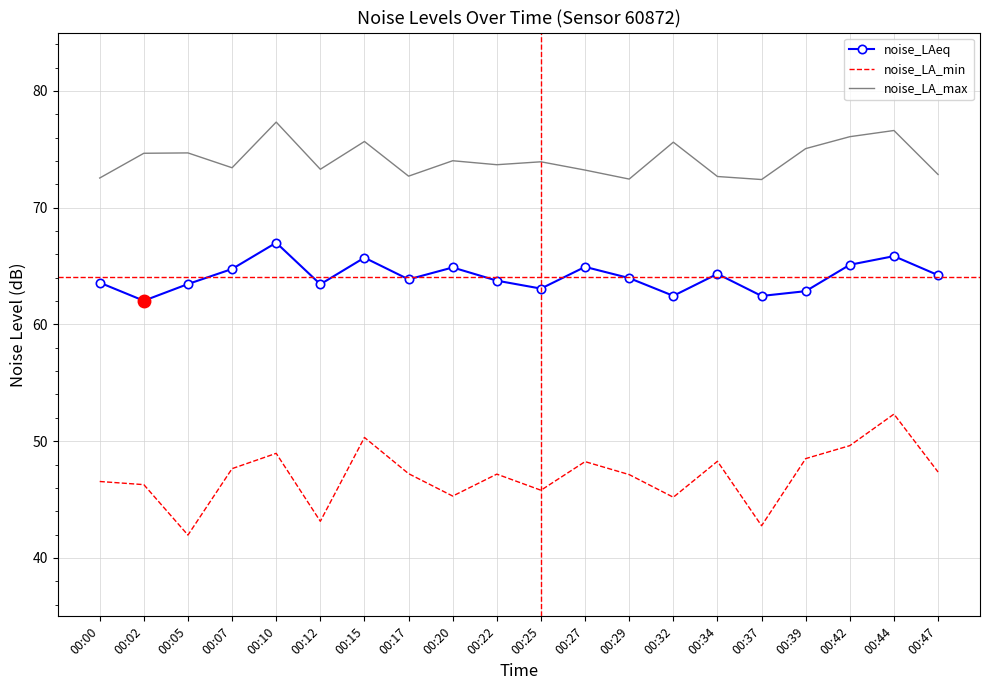

Which label corresponds to the largest value in the chart?

00:10